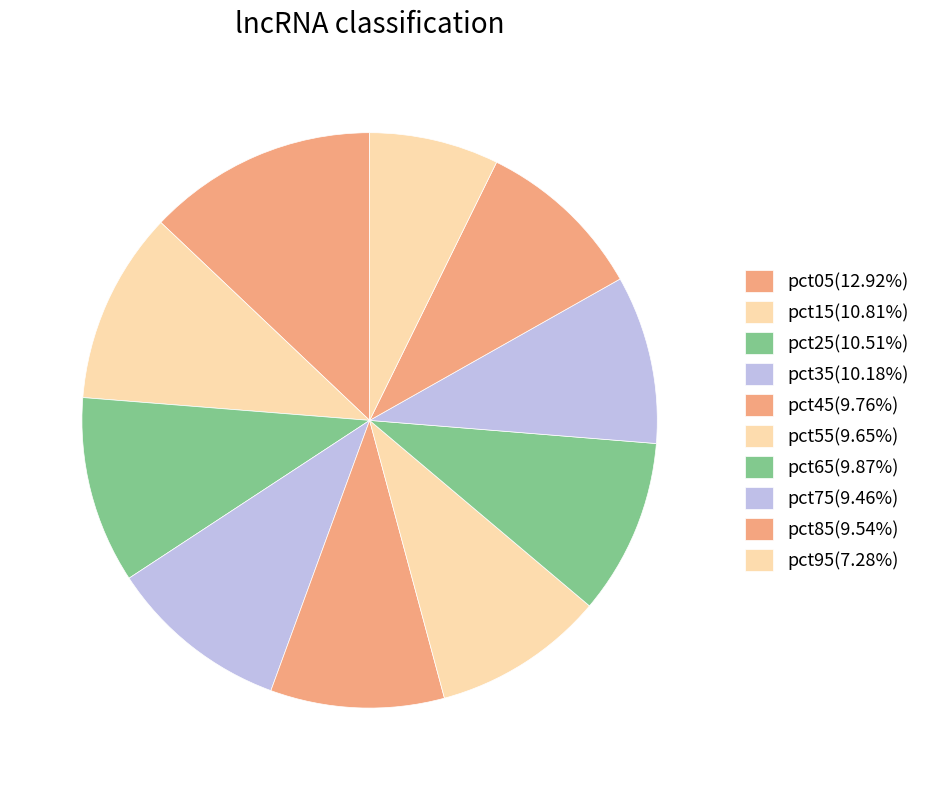

True or false: pct95 accounts for 7% of the total.

True